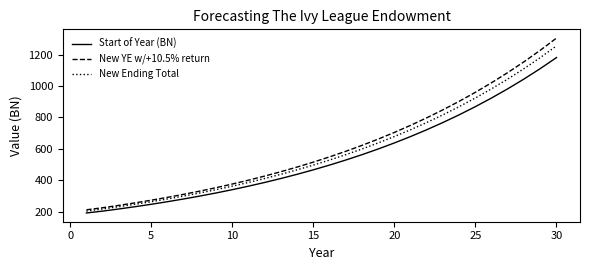

Rank the series by their maximum value, from highest to lowest.

New YE w/+10.5% return, New Ending Total, Start of Year (BN)